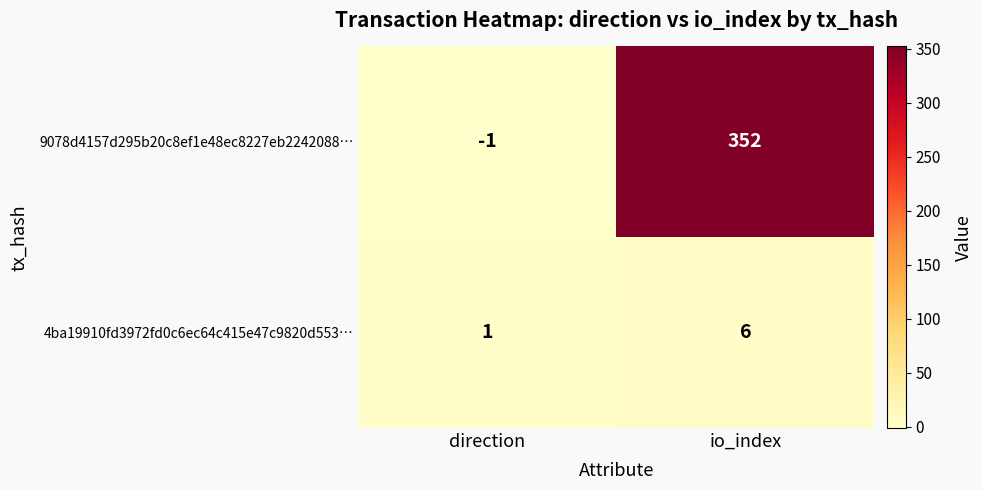

Which series changed the most between direction and io_index?

9078d4157d295b20c8ef1e48ec8227eb2242088…